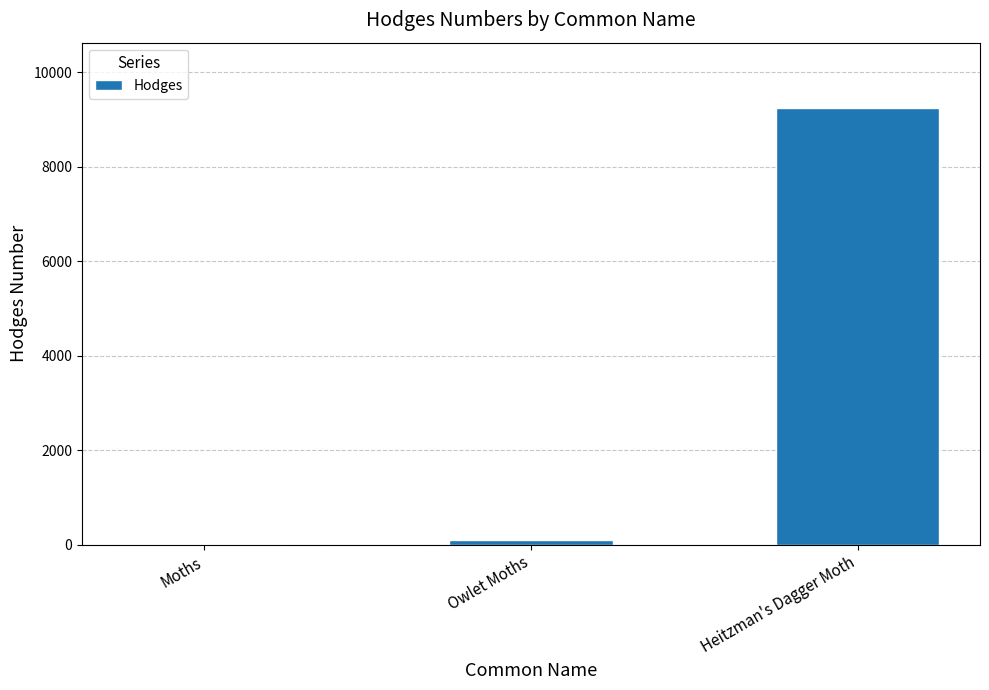

At which category does the chart reach its peak across all series?

Heitzman's Dagger Moth